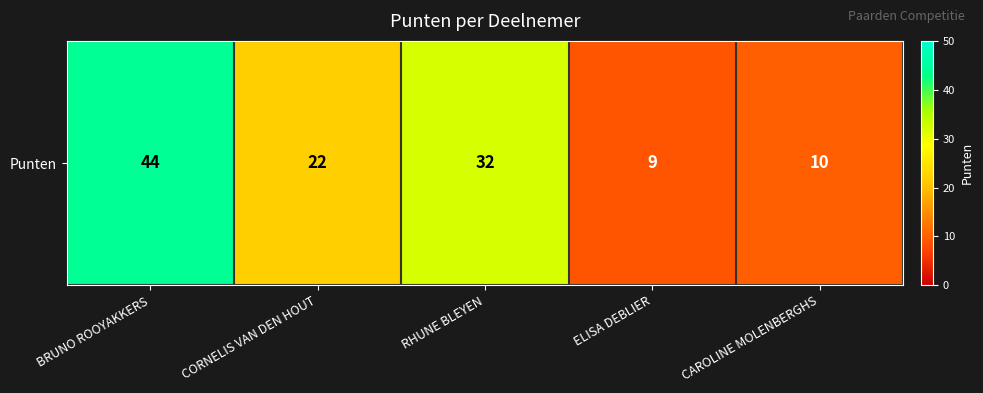

What is the sum of all values?

117